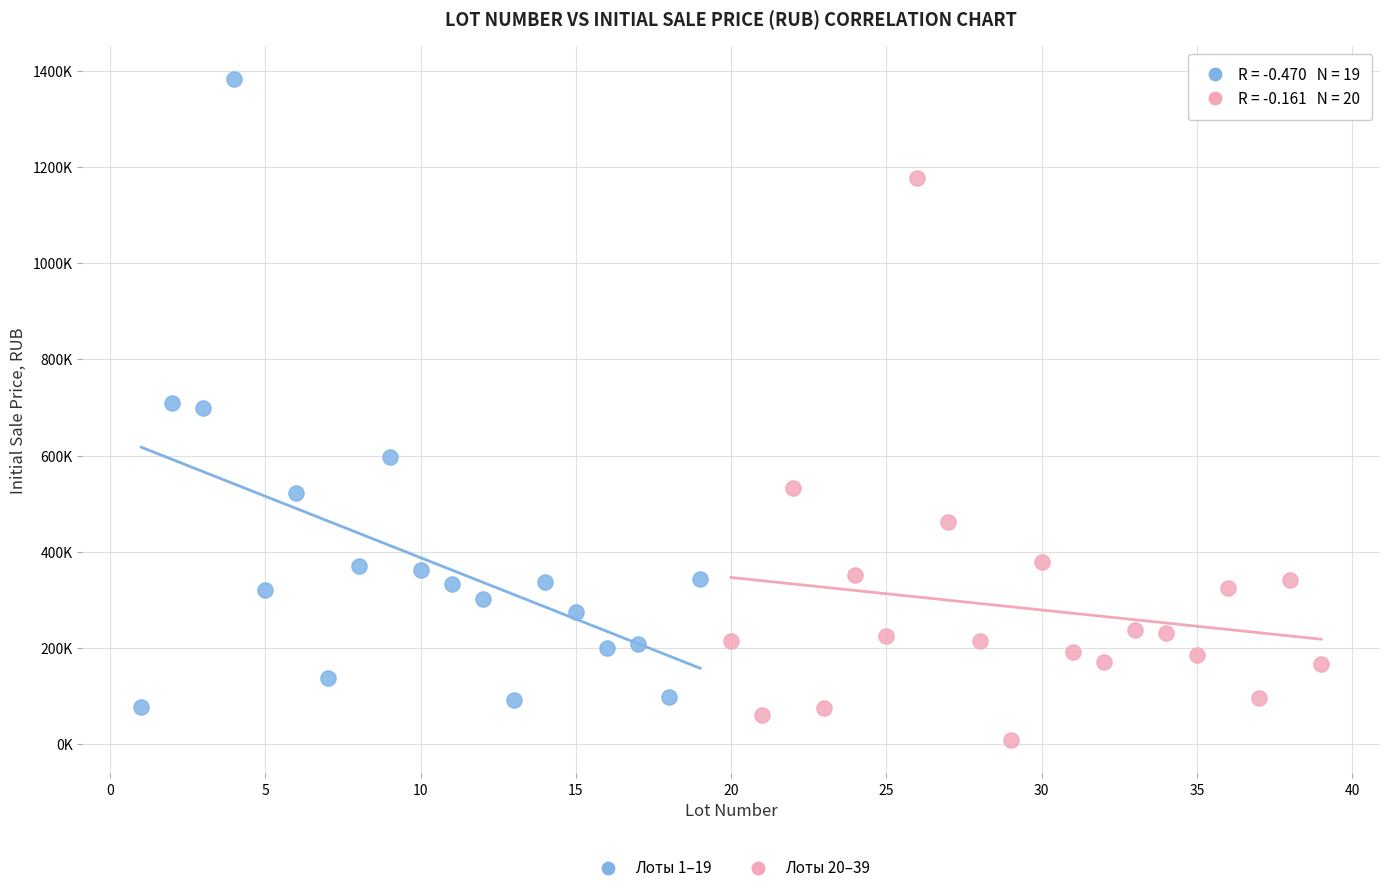

Which series contains the lowest Y value?

Лоты 20–39